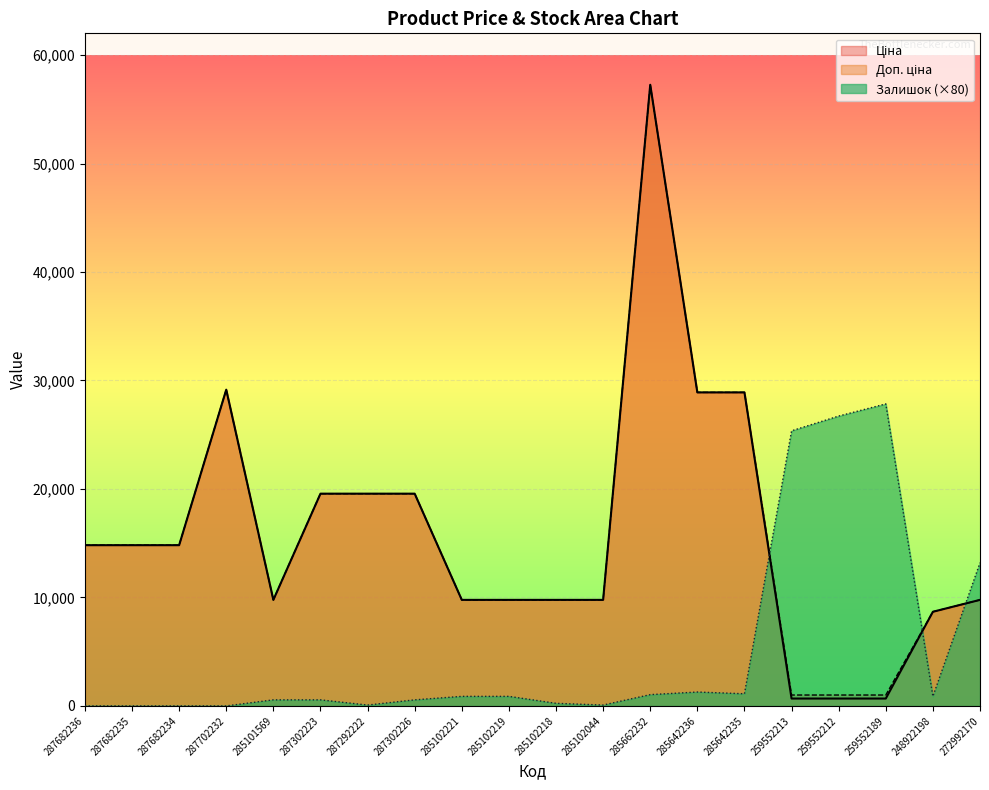

Which has a higher value, 285102044 or 285642236?

285642236